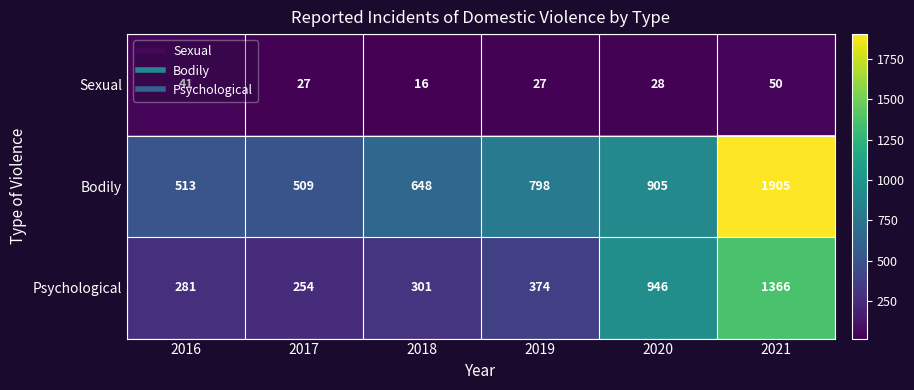

What is the difference between the maximum and minimum values in the Sexual series?

34